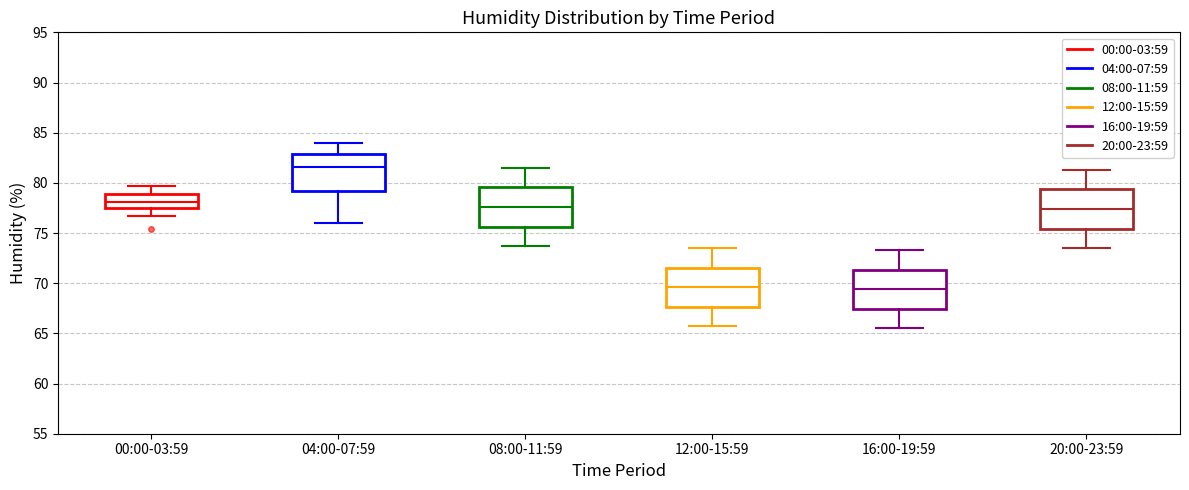

Where is the upper edge of the box for 20:00-23:59 on the y-axis? The values are not printed on the chart, so give them approximately, as read against the axis.

79.5